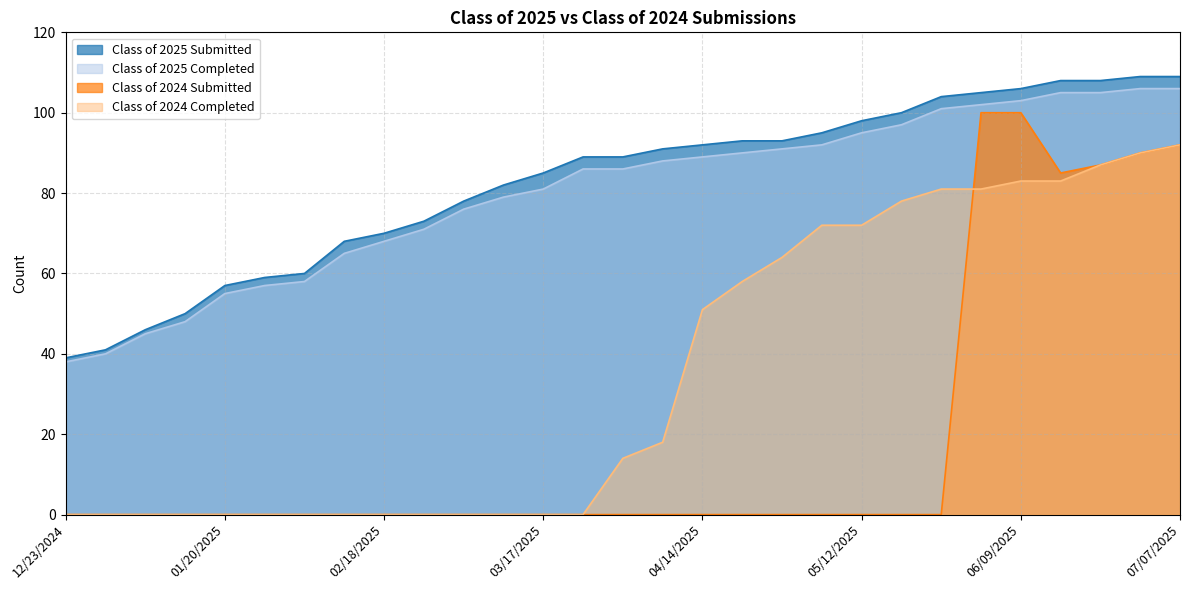

Reading right to left, extract all data points from this chart.

Class of 2025 Submitted: 109	109	108	108	106	105	104	100	98	95	93	93	92	91	89	89	85	82	78	73	70	68	60	59	57	50	46	41	39
Class of 2025 Completed: 106	106	105	105	103	102	101	97	95	92	91	90	89	88	86	86	81	79	76	71	68	65	58	57	55	48	45	40	38
Class of 2024 Submitted: 92	90	87	85	100	100	0	0	0	0	0	0	0	0	0	0	0	0	0	0	0	0	0	0	0	0	0	0	0
Class of 2024 Completed: 92	90	87	83	83	81	81	78	72	72	64	58	51	18	14	0	0	0	0	0	0	0	0	0	0	0	0	0	0